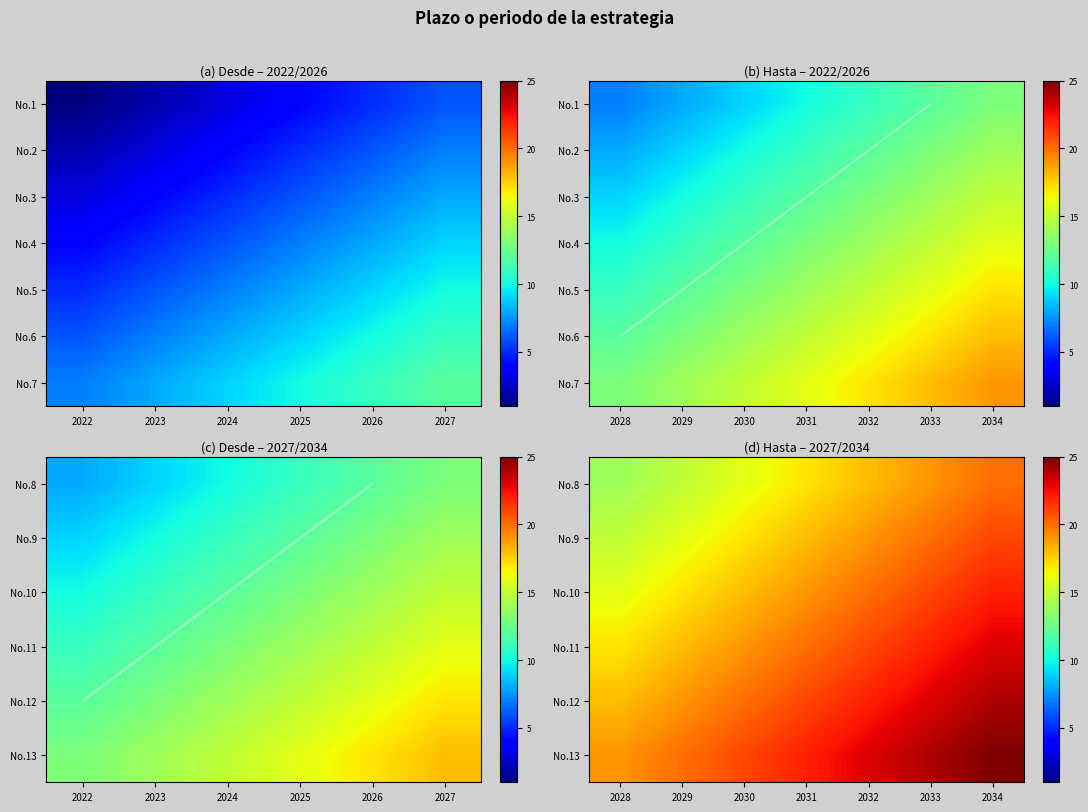

At how many categories does at least one series exceed 22?

3